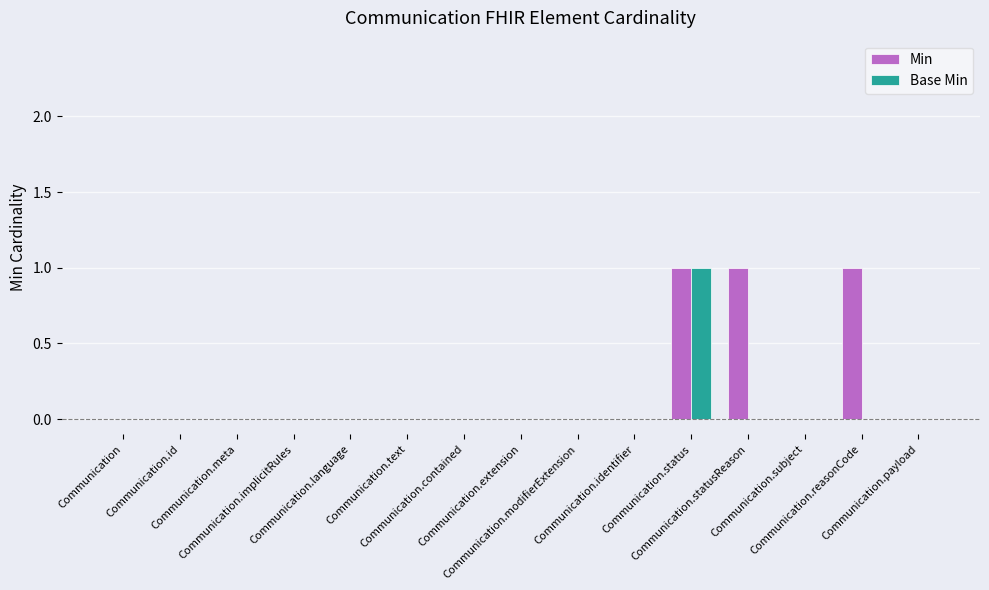

What is the sum of all Min values?

3